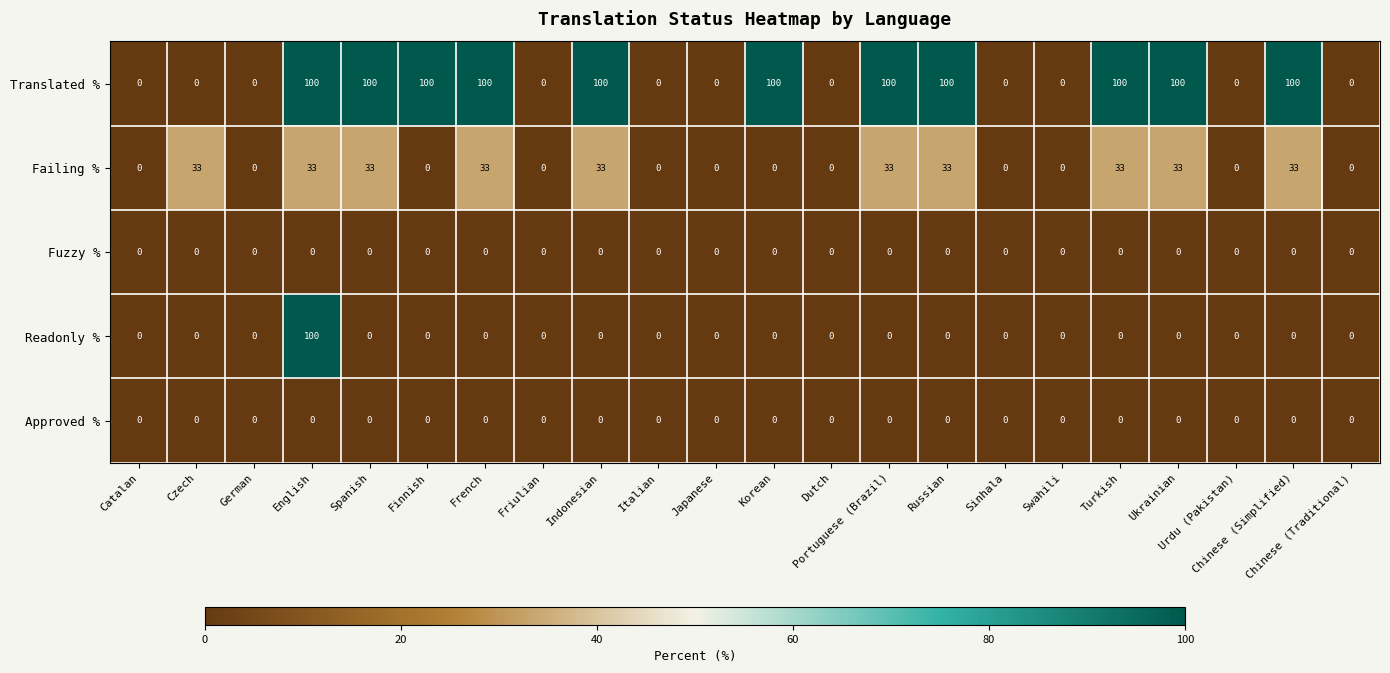

What is the sum of all Translated % values?

1100